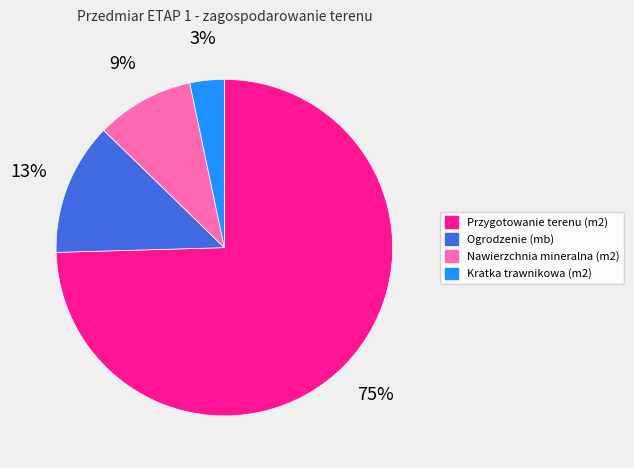

Which has a higher value, Nawierzchnia mineralna (m2) or Ogrodzenie (mb)?

Ogrodzenie (mb)